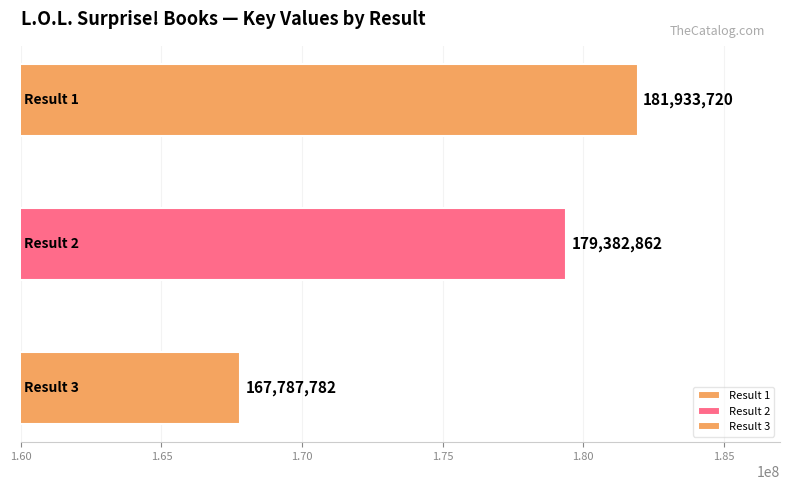

What is the change in value from L.O.L. Surprise!: Style Party to L.O.L. Surprise!: Secrets and Dreams?

-14145938